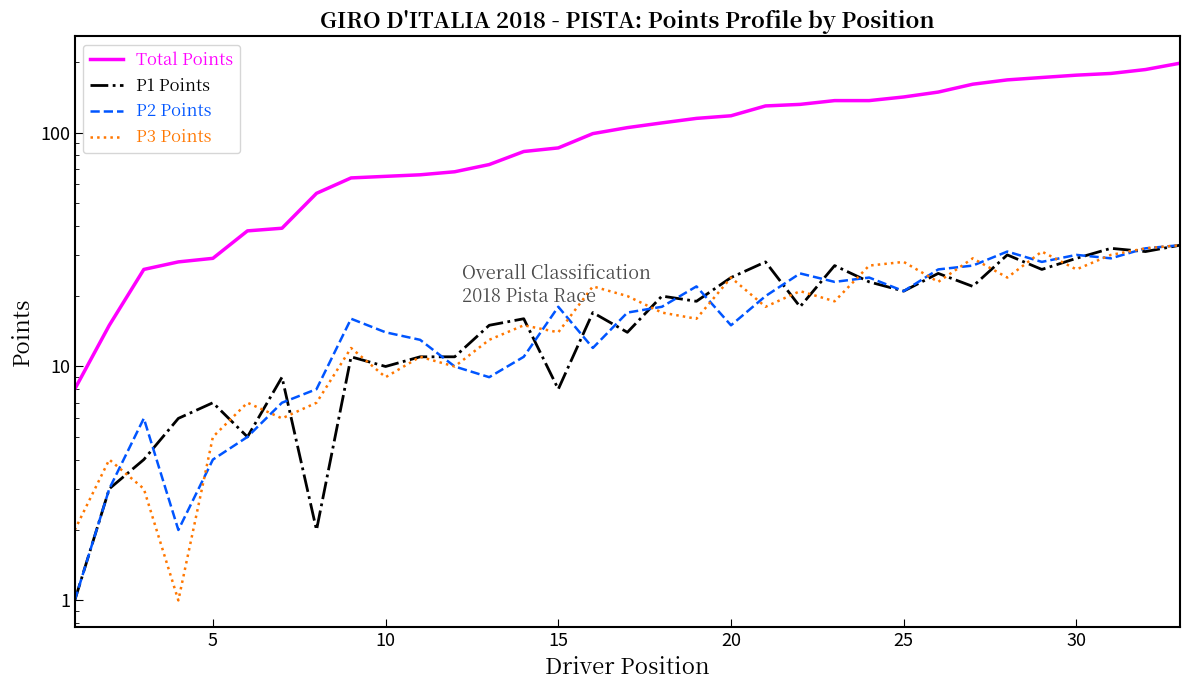

Between 10 and 20, which series saw the biggest shift?

Total Points